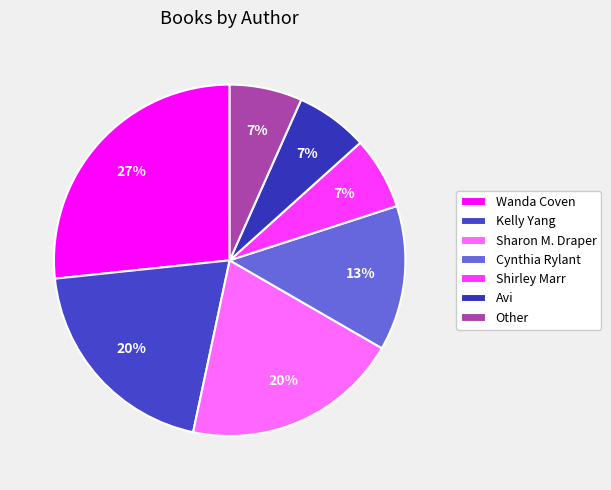

To the nearest percent, what percentage of the pie is Shirley Marr?

7%